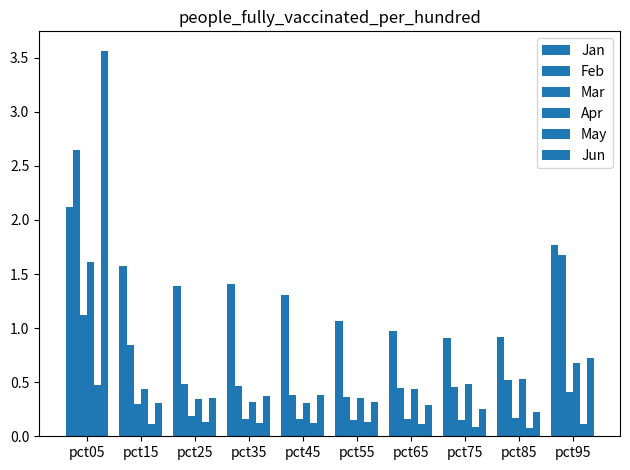

Count the number of categories in the chart.

10